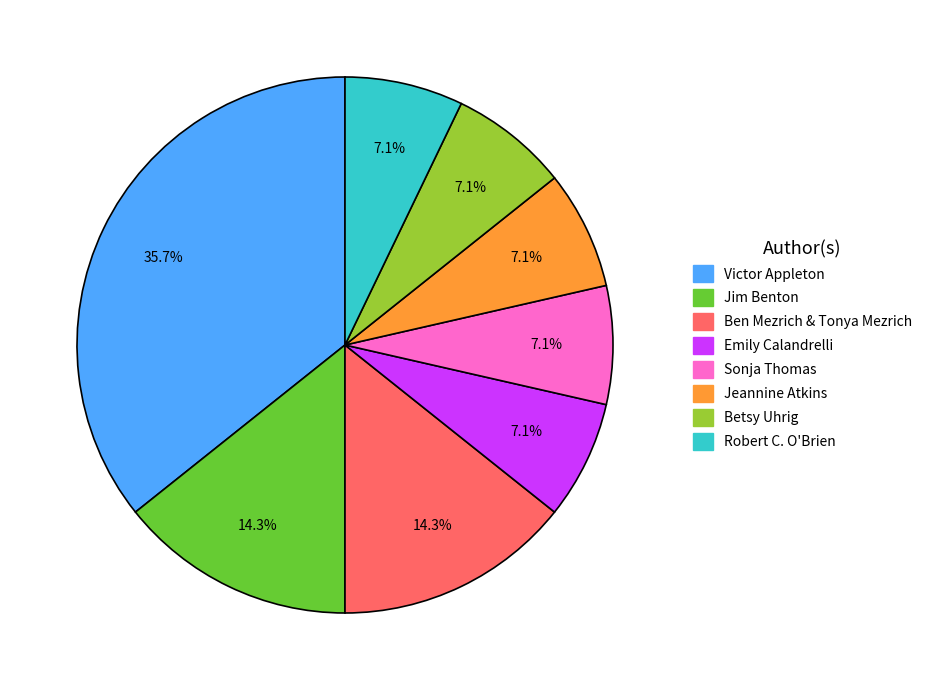

Approximately how many times larger is the value at Robert C. O'Brien compared to Betsy Uhrig?

1.0